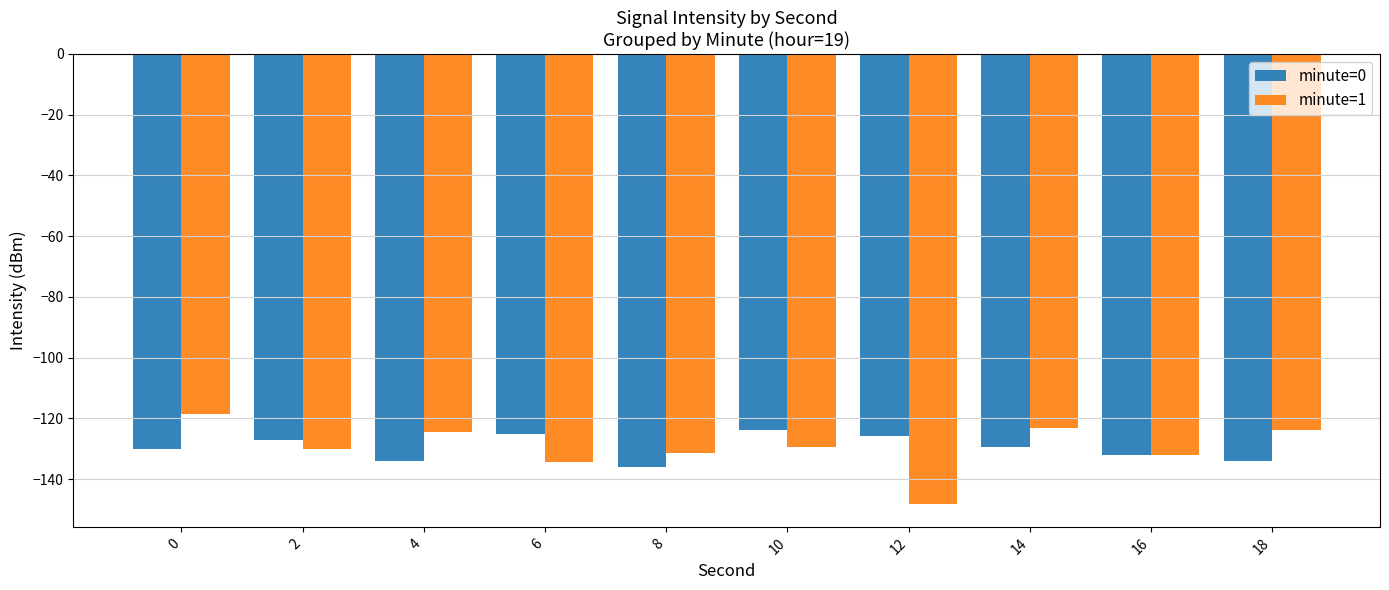

The value of minute=0 at 6 is -38.7. True or false?

False